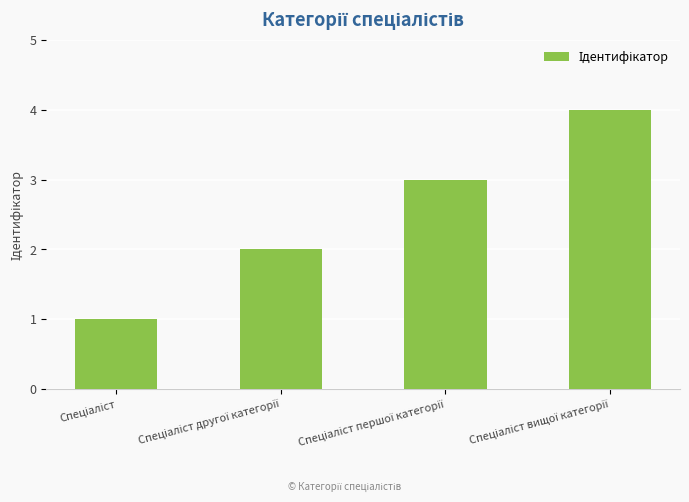

What is the maximum value shown in the chart?

4